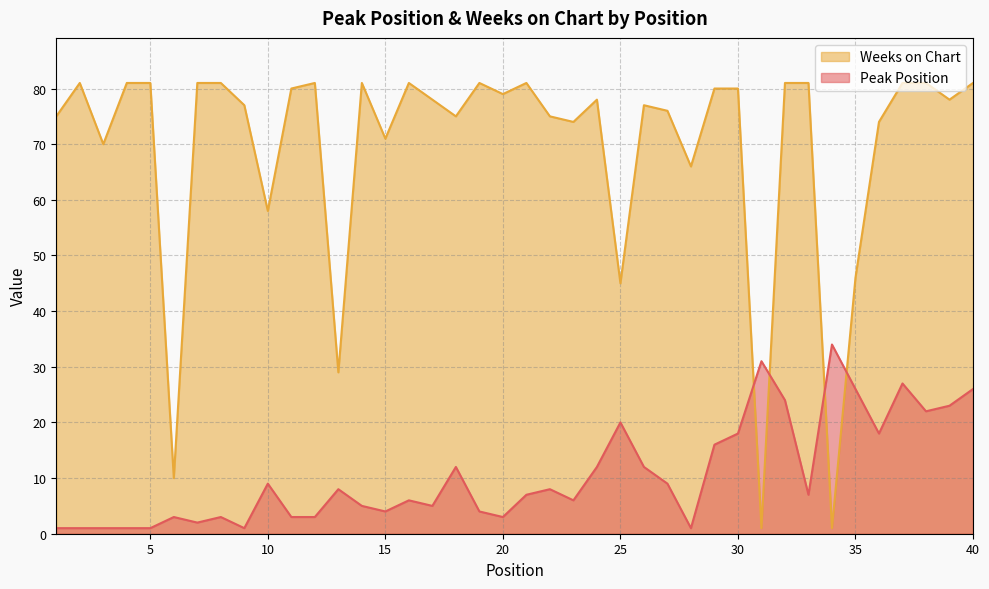

Rank the categories by Peak Position value from lowest to highest.

1, 2, 3, 4, 5, 9, 28, 7, 6, 8, 11, 12, 20, 15, 19, 14, 17, 16, 23, 21, 33, 13, 22, 10, 27, 18, 24, 26, 29, 30, 36, 25, 38, 39, 32, 35, 40, 37, 31, 34